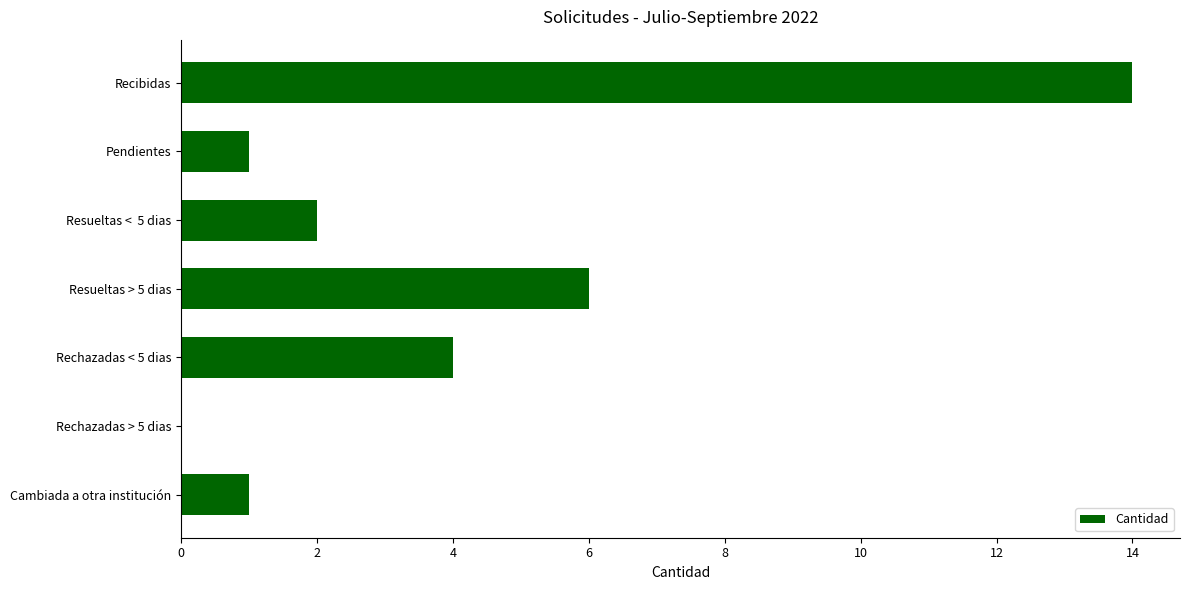

What is the sum of the values at Resueltas > 5 dias and Cambiada a otra institución?

7